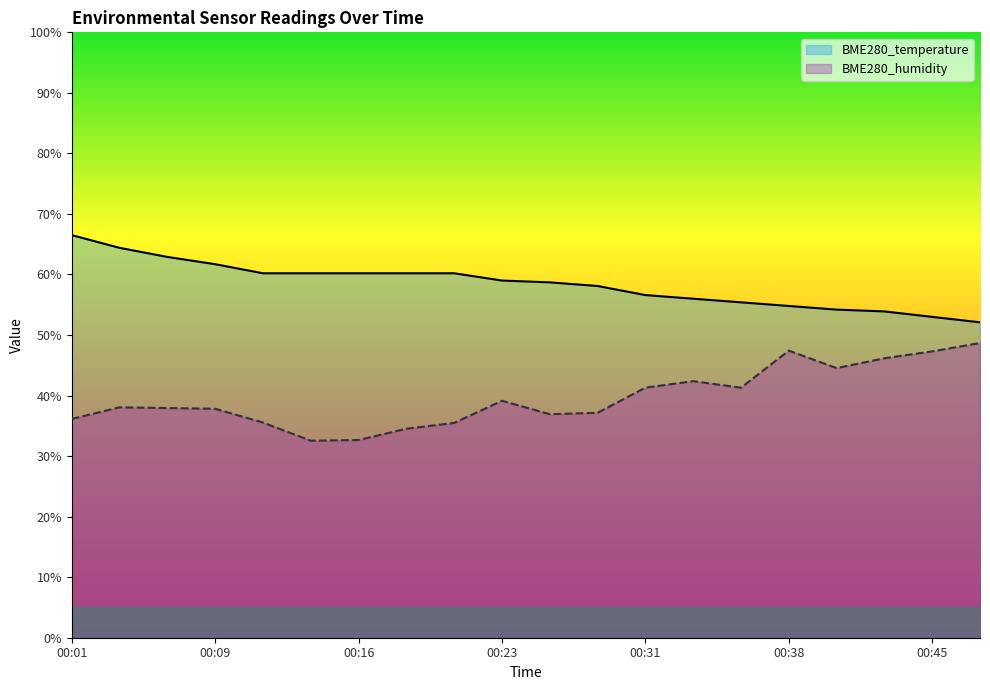

What is the difference between the highest and lowest values at 00:31?

15.3